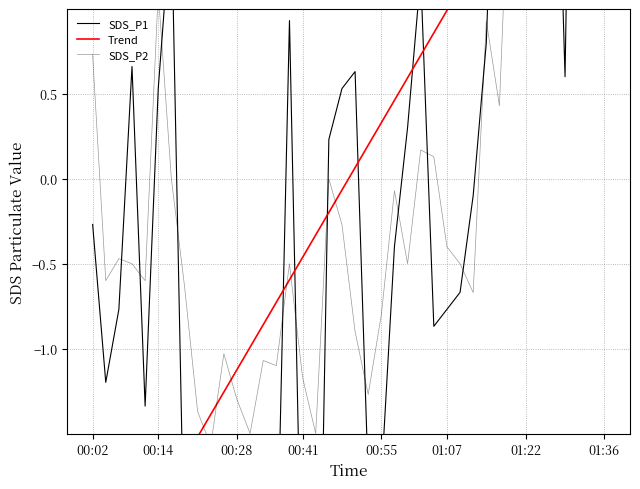

What are all the series names shown in the legend?

SDS_P1, Trend, SDS_P2